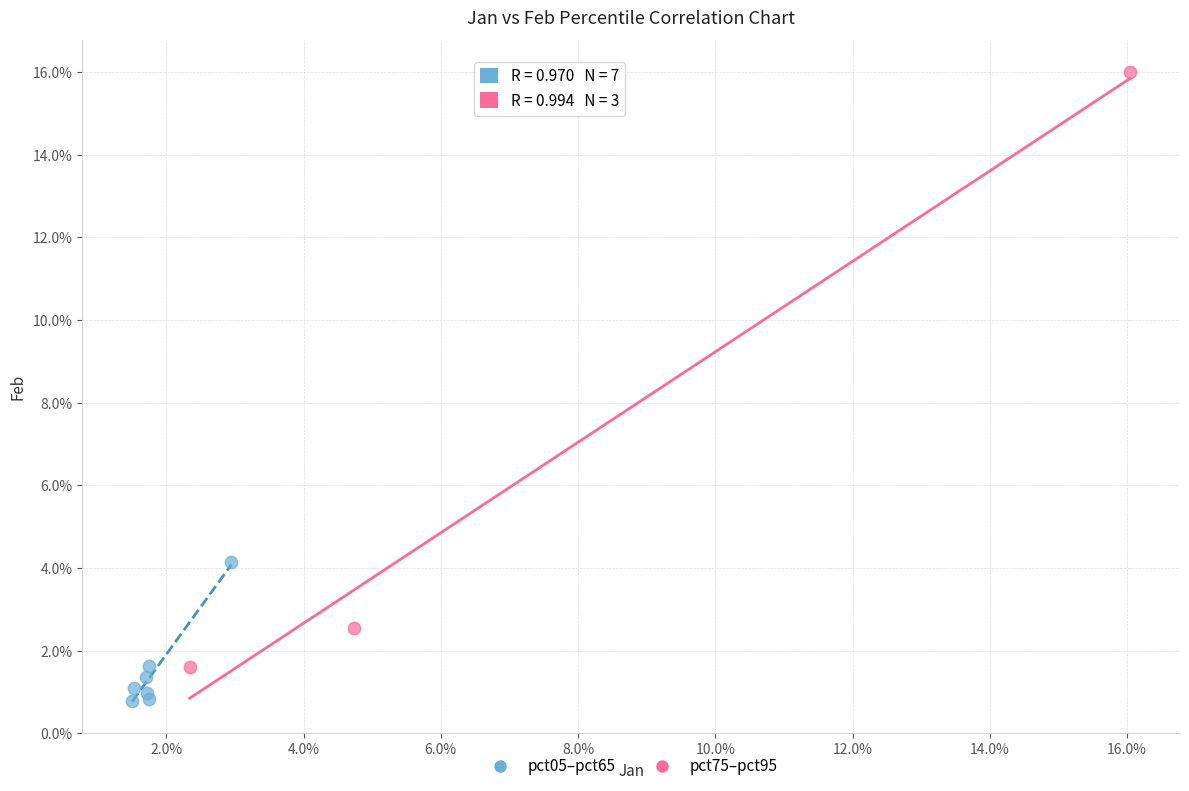

Which series has the largest Y range (max minus min)?

pct75–pct95